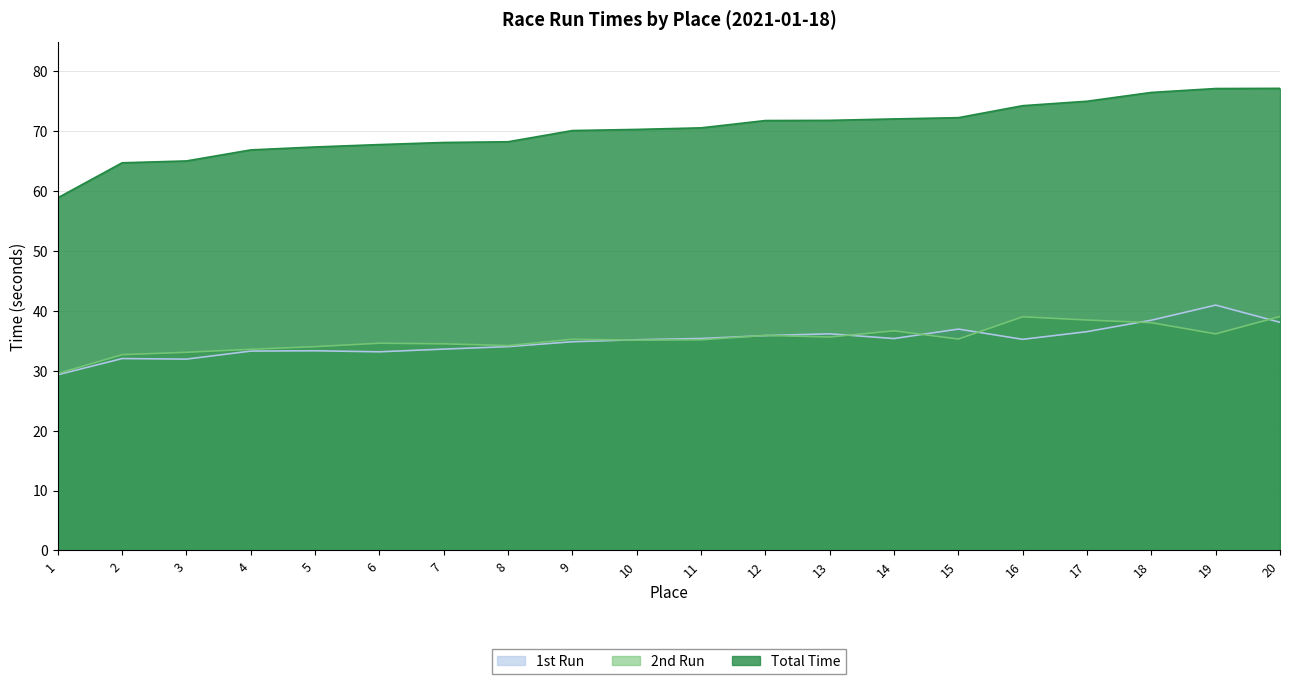

Is it true that Total Time equals 121.0 at 7?

False